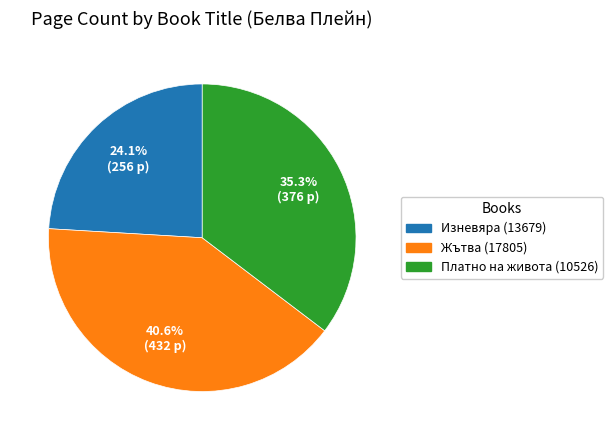

Which category has the smallest portion of the pie?

Изневяра (13679)